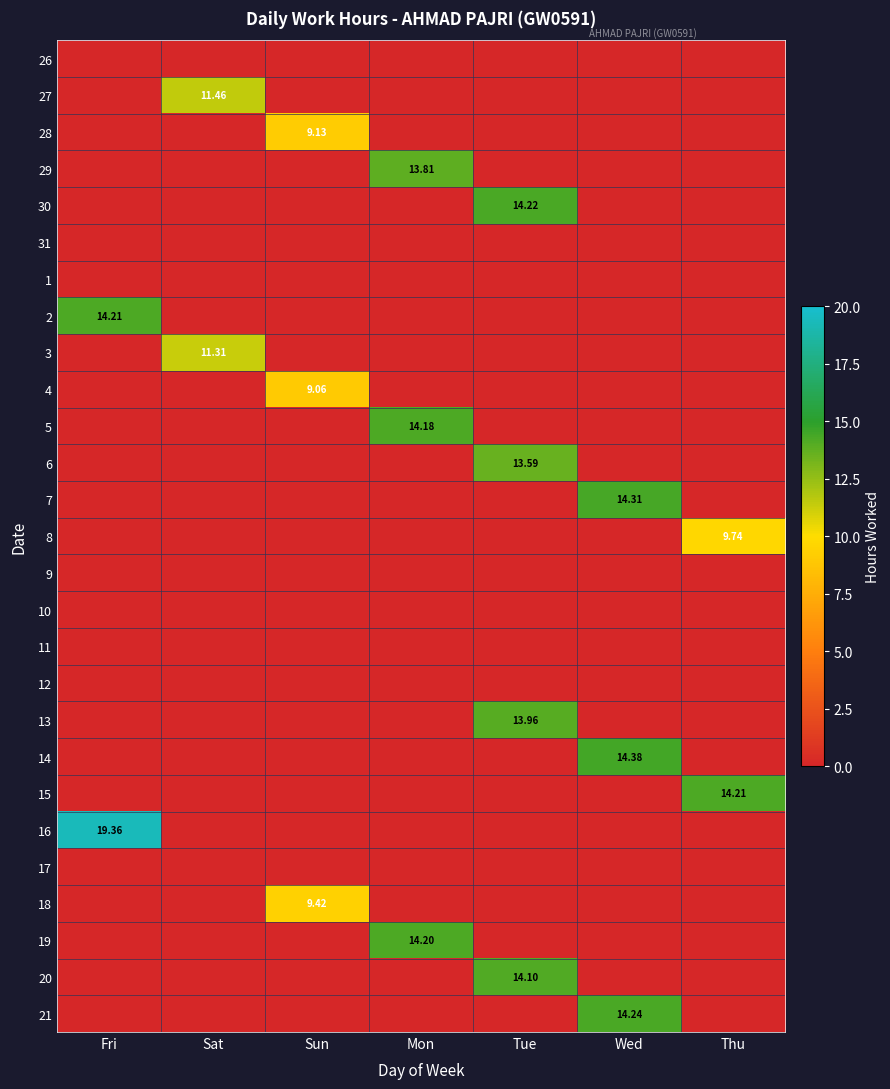

True or false: 16 has a value of -10.9 at Sat.

False